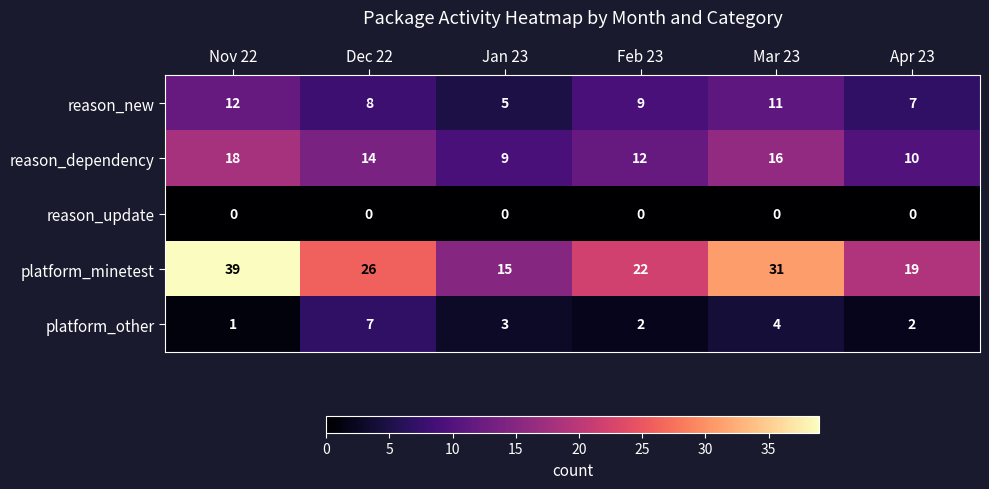

What is the total value across all series at Nov 22?

70